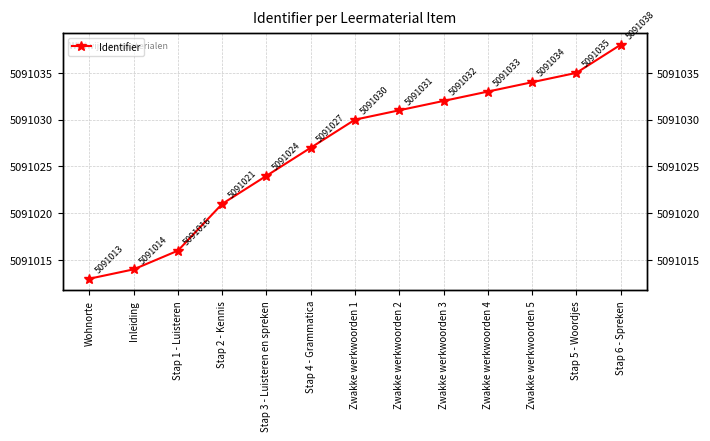

Where does the data first go above 5091030?

Zwakke werkwoorden 2